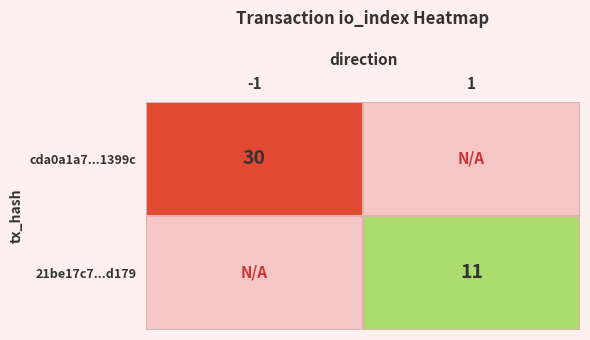

Is it true that cda0a1a7...1399c equals 30 at -1?

True